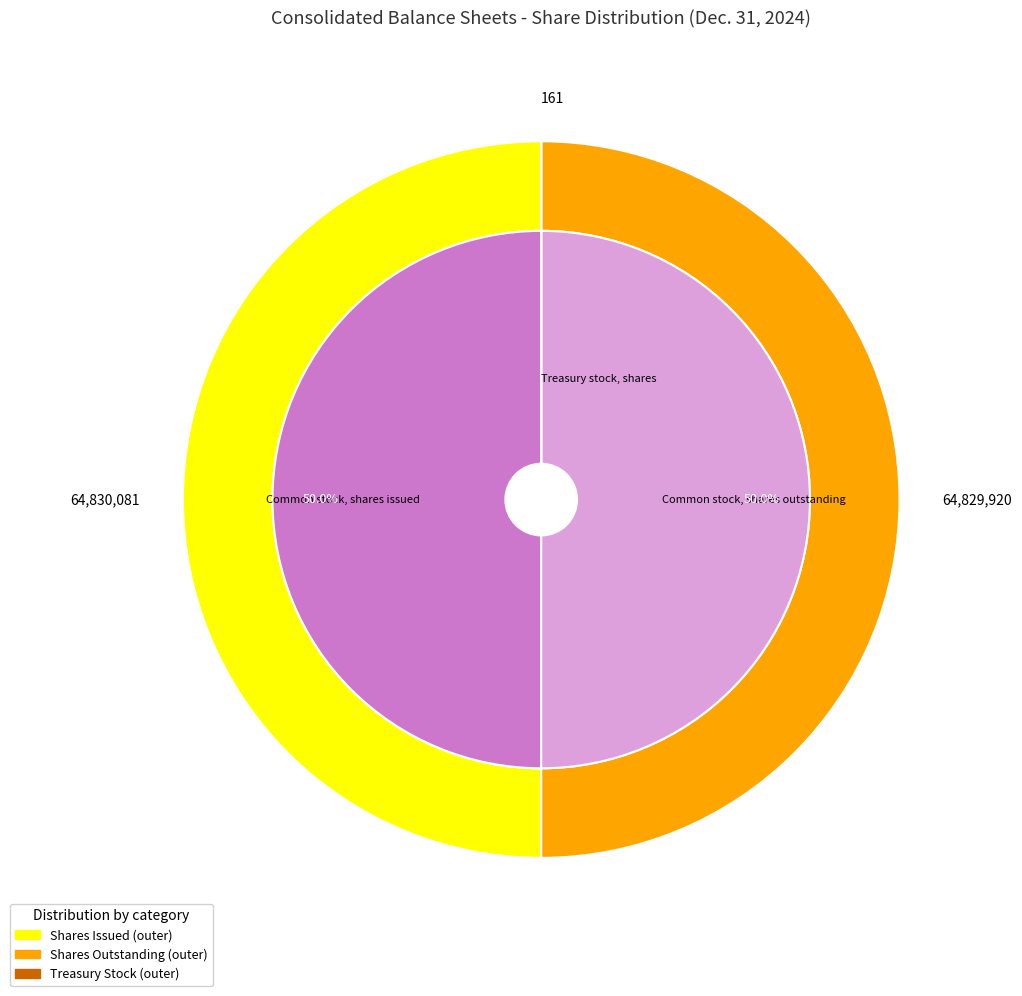

To the nearest percent, what portion does Common stock, shares outstanding represent?

50%